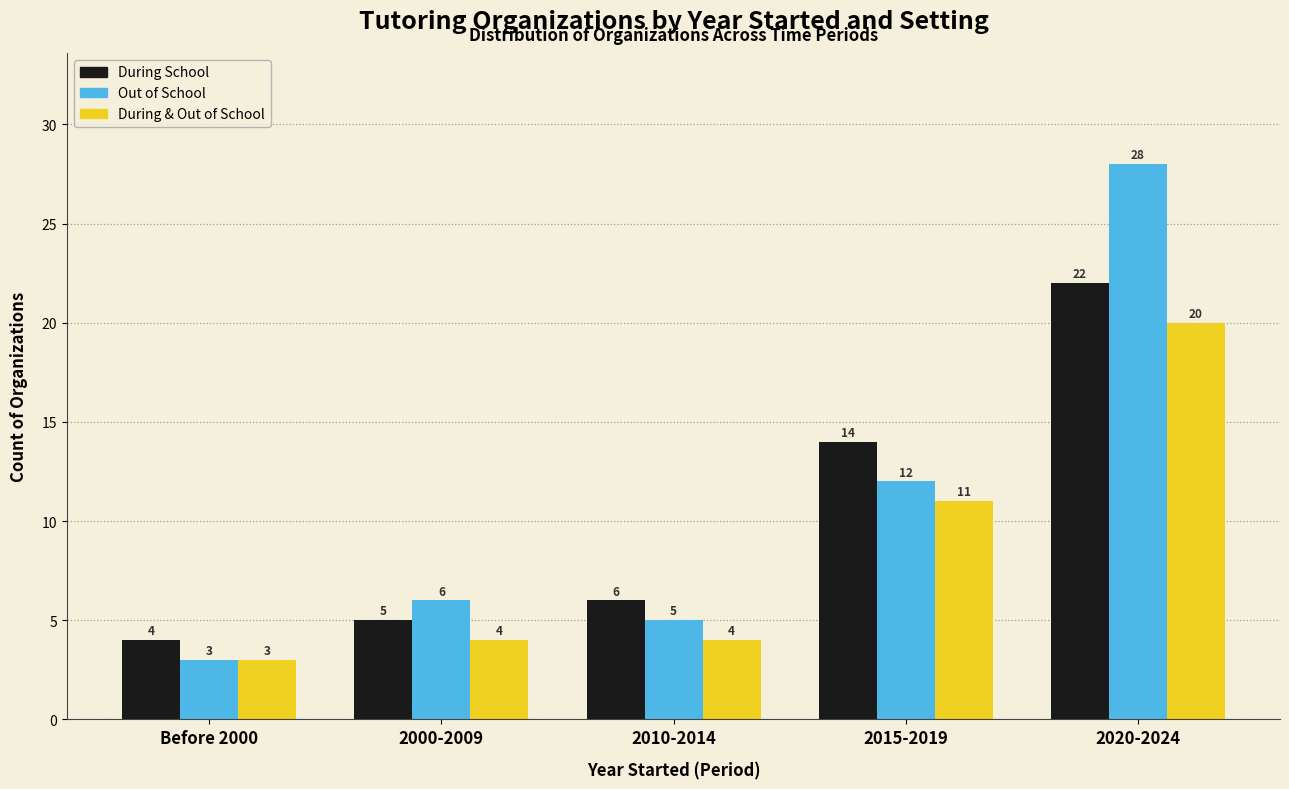

Reading right to left, list all the values displayed in this chart.

During School: 2020-2024=22	2015-2019=14	2010-2014=6	2000-2009=5	Before 2000=4
Out of School: 2020-2024=28	2015-2019=12	2010-2014=5	2000-2009=6	Before 2000=3
During & Out of School: 2020-2024=20	2015-2019=11	2010-2014=4	2000-2009=4	Before 2000=3